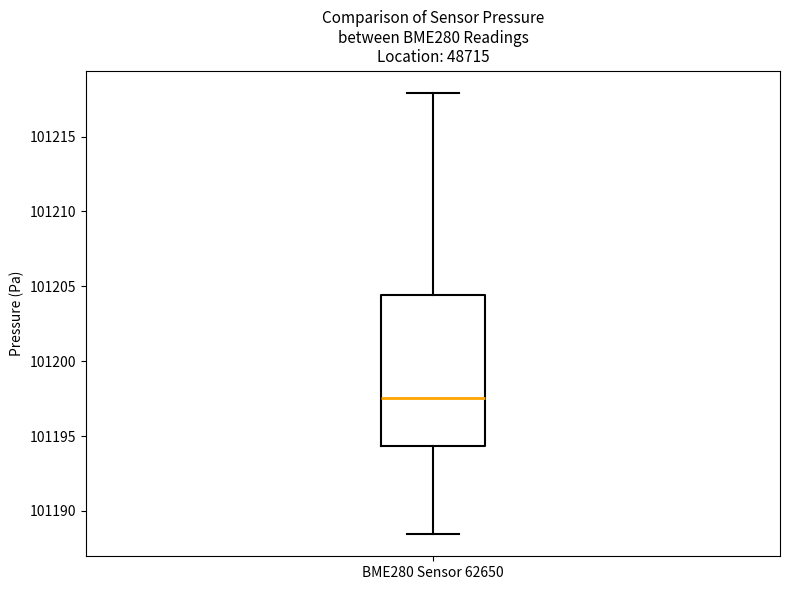

Where is the lower edge of the box for BME280 Sensor 62650 on the y-axis? The values are not printed on the chart, so give them approximately, as read against the axis.

101194.5